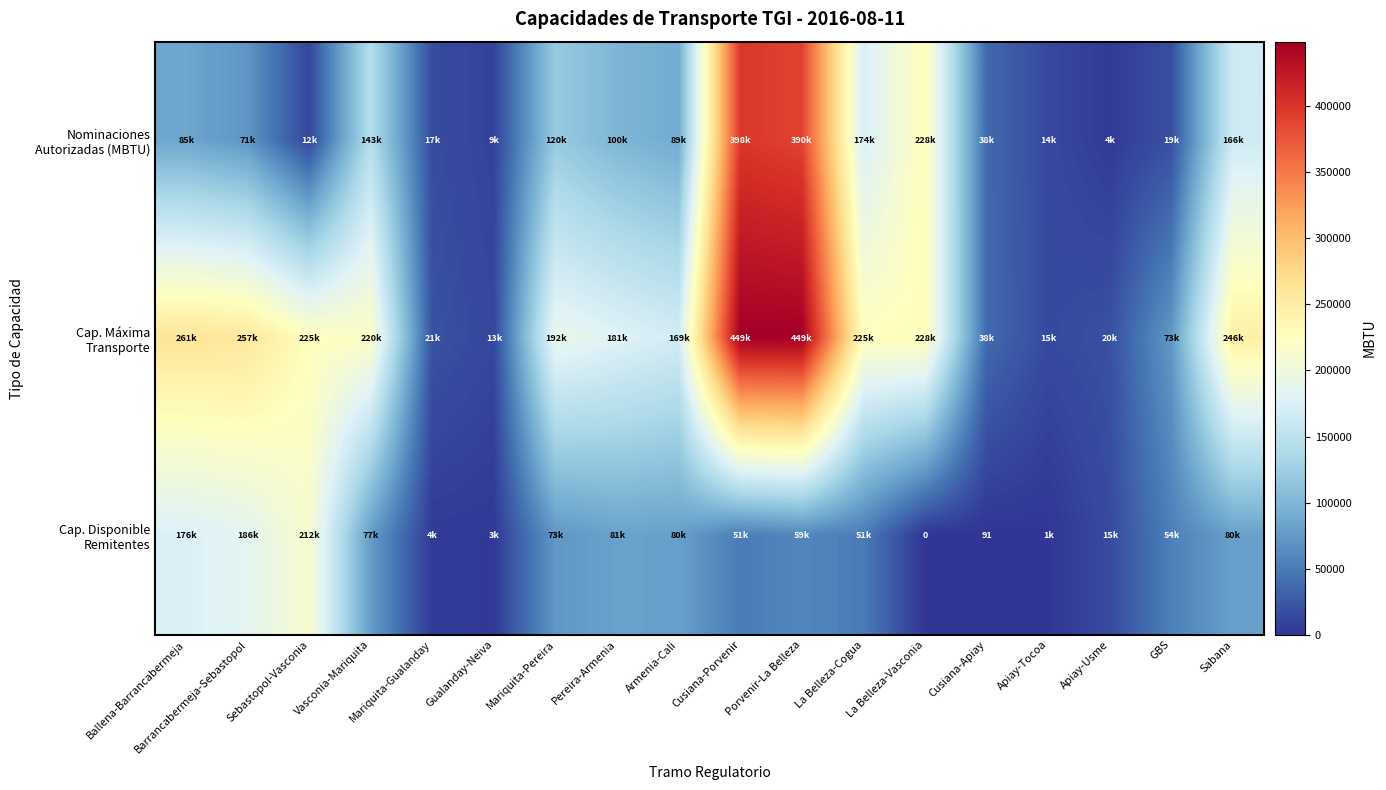

What is the difference between the Cap. Máxima Transporte values at Sabana and Cusiana-Apiay?

208403